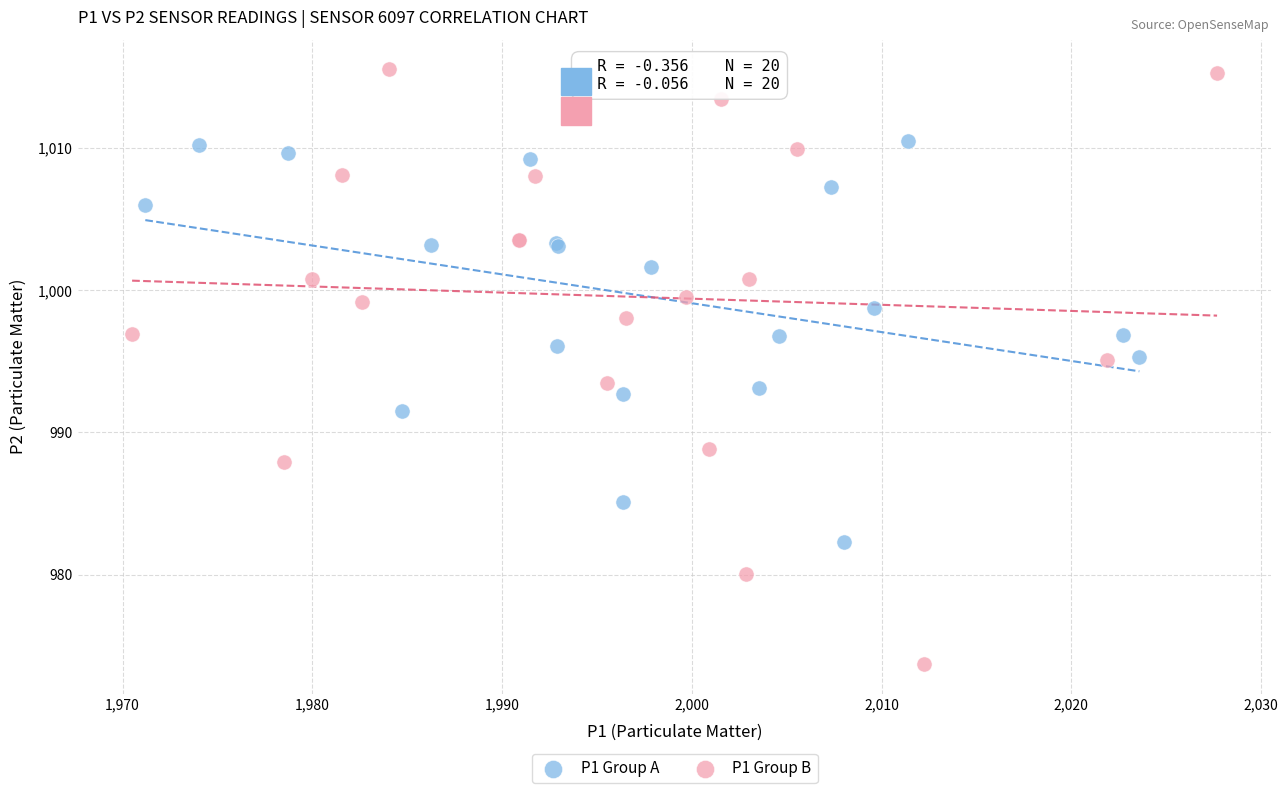

Which series reaches the maximum Y coordinate?

P1 Group B